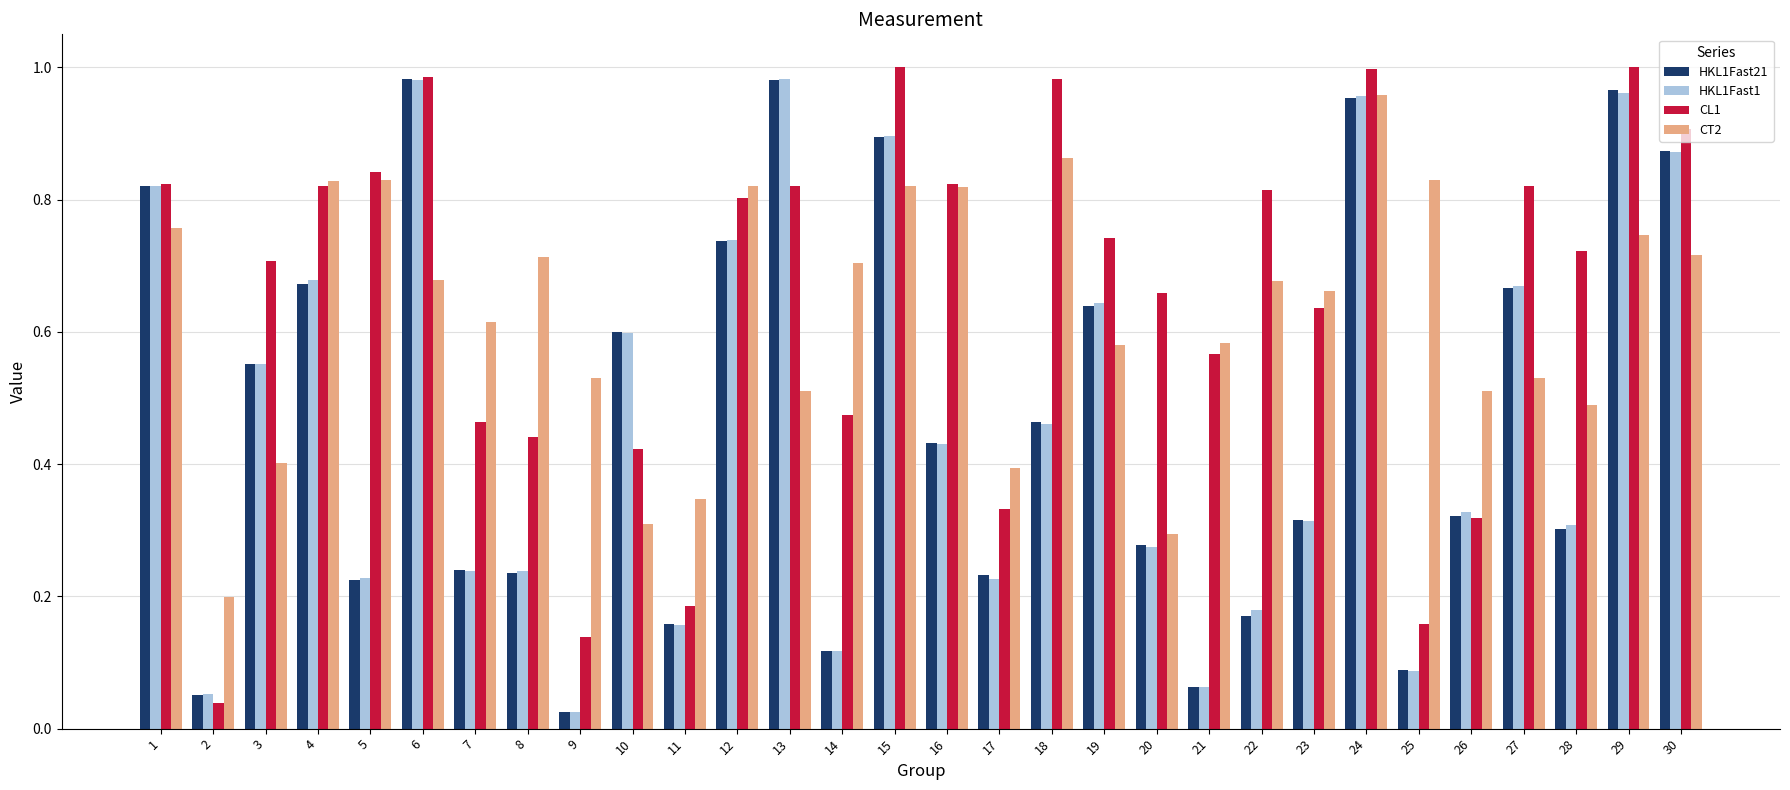

What is the sum of the HKL1Fast1 values at 24 and 19?

1.6